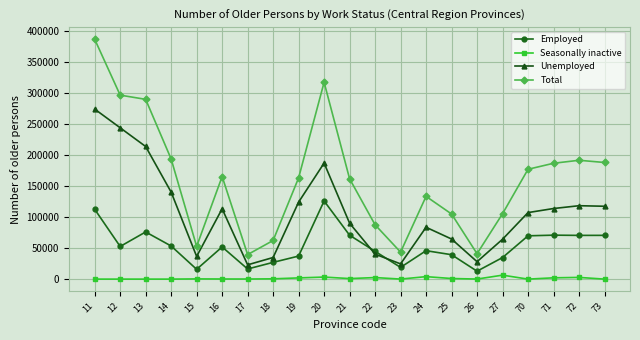

What are all the series names shown in the legend?

Employed, Seasonally inactive, Unemployed, Total